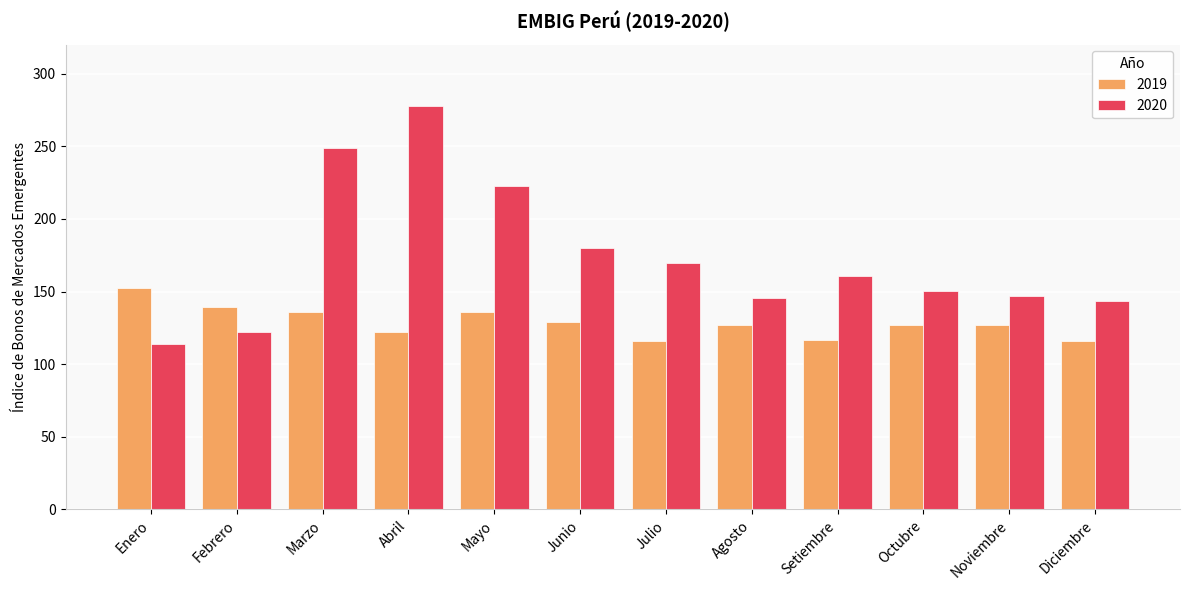

What is the difference between the second highest and second lowest values in the 2019 series?

23.4